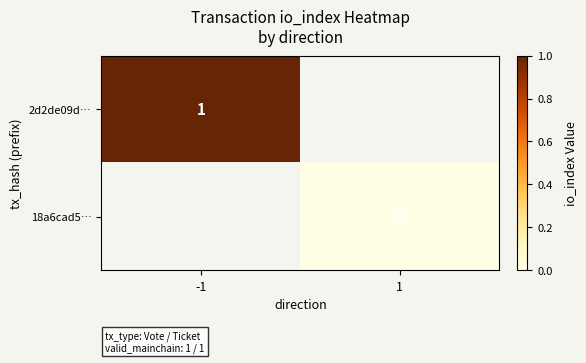

The value of 2d2de09d… at -1 is 1.4. True or false?

False